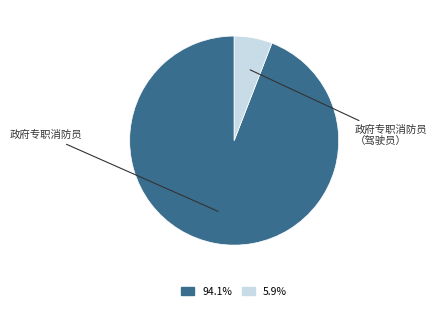

True or false: 政府专职消防员 accounts for 94% of the total.

True